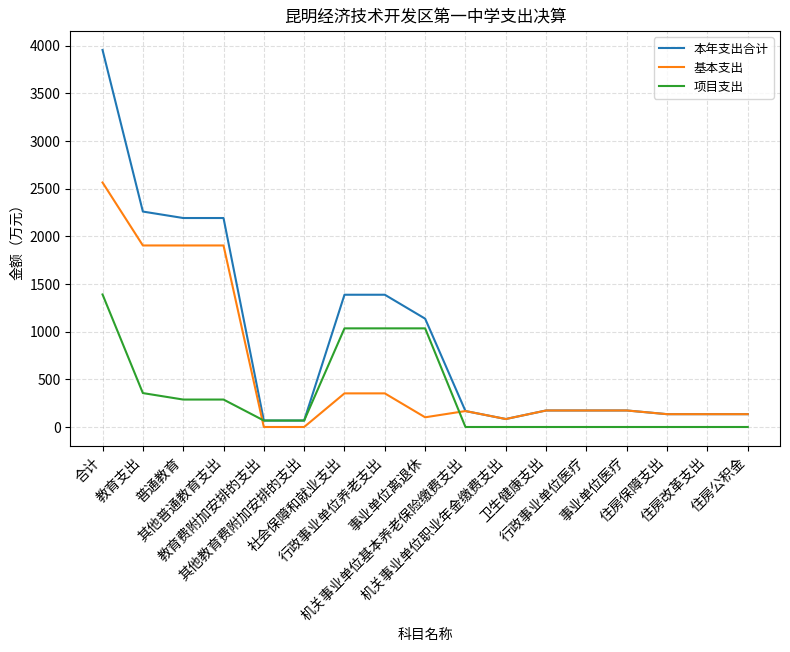

What is the greatest value displayed?

3955.3